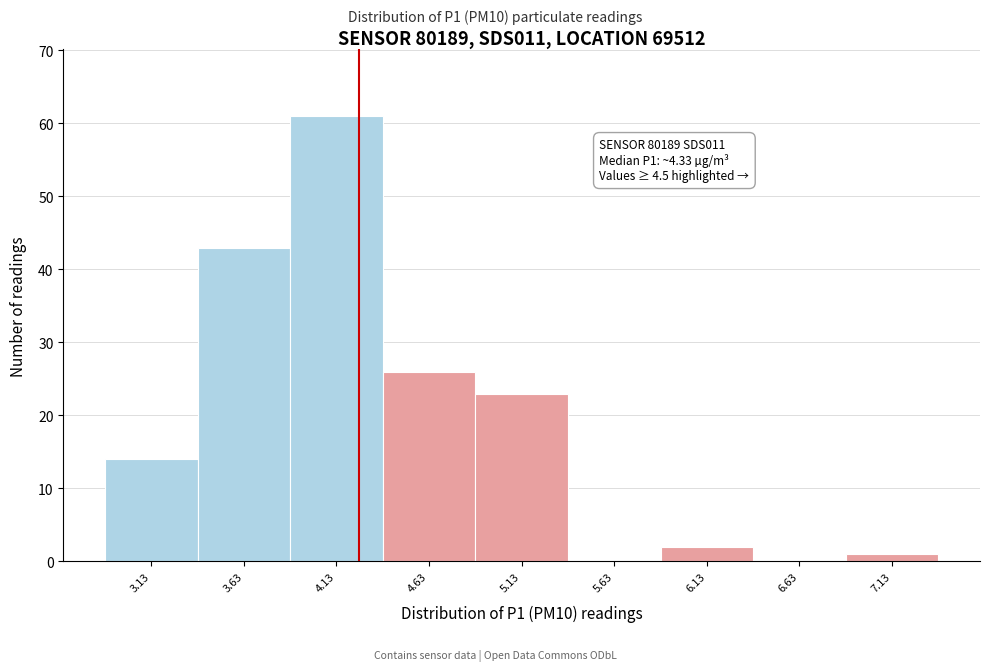

Reading left to right, what are all the values shown in this chart?

3.13=14	3.63=43	4.13=61	4.63=26	5.13=23	5.63=0	6.13=2	6.63=0	7.13=1